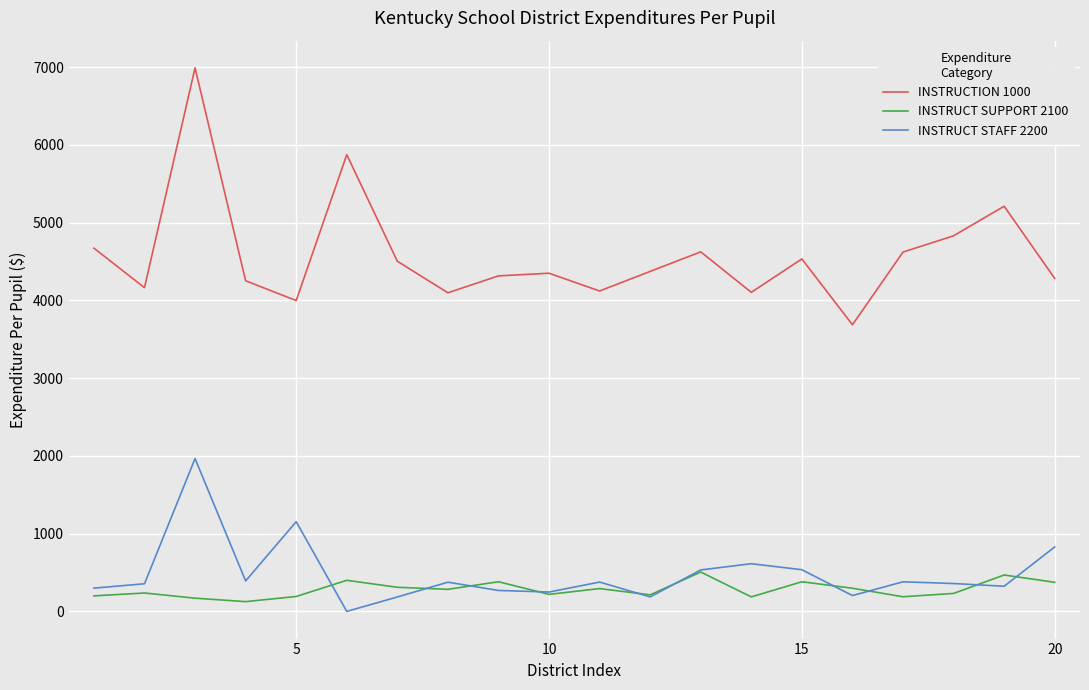

What is the greatest value displayed?

6989.6